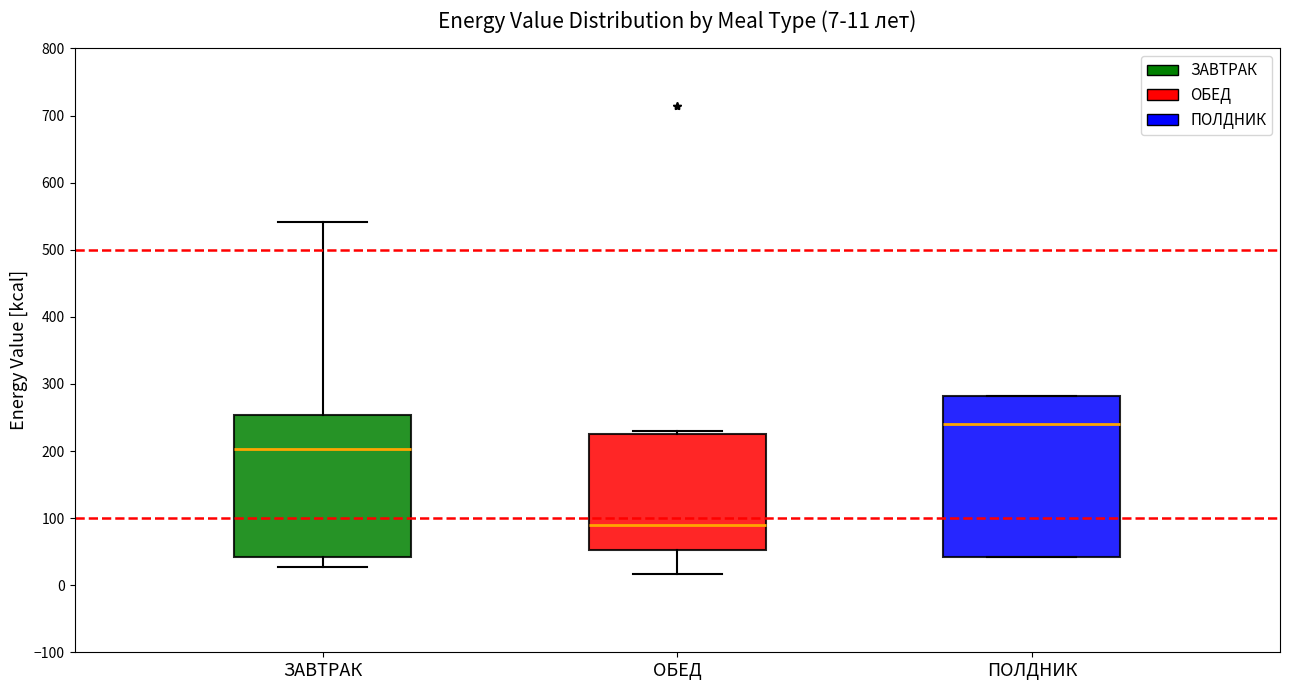

Which box has the highest median line?

ПОЛДНИК